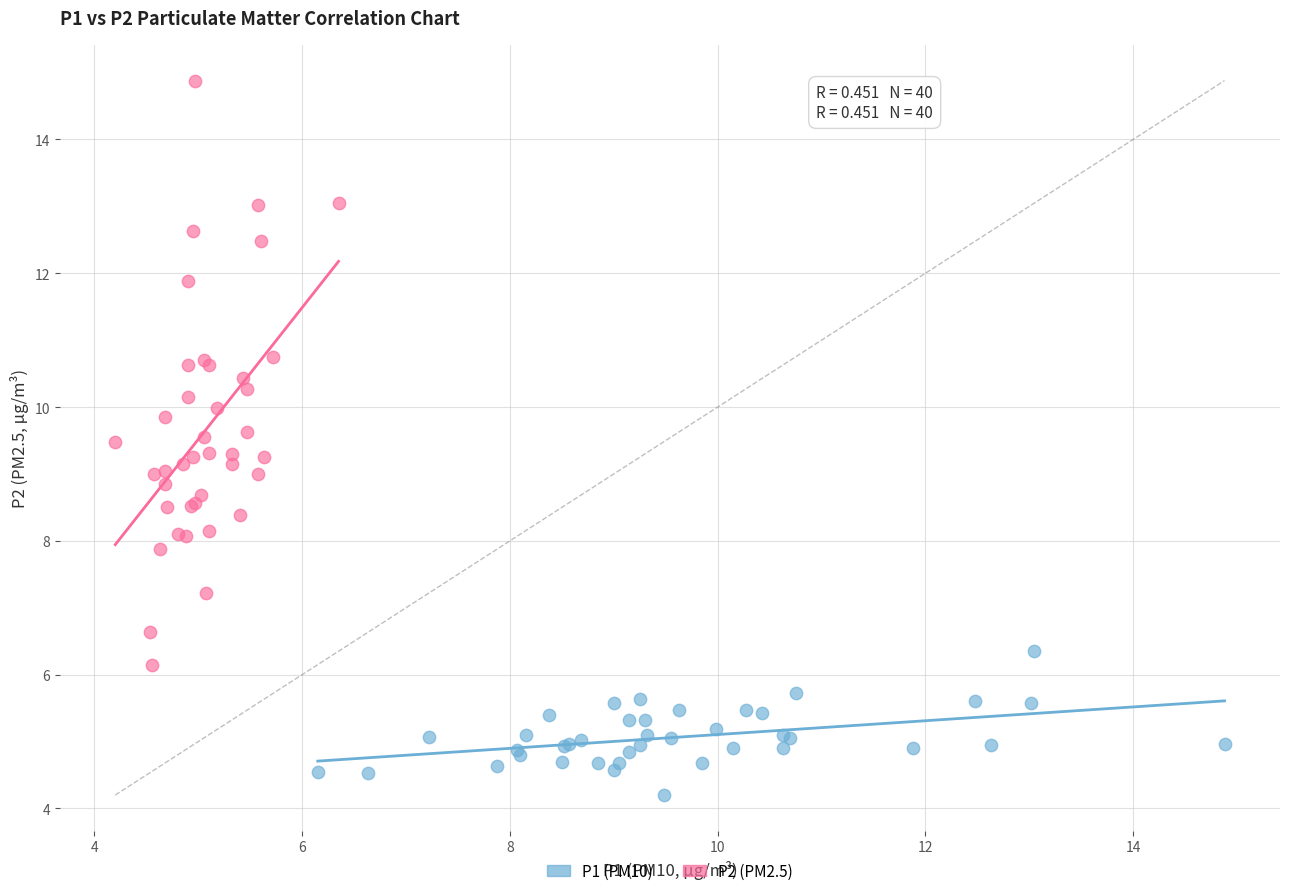

Which series has the largest Y range (max minus min)?

P2 (PM2.5)